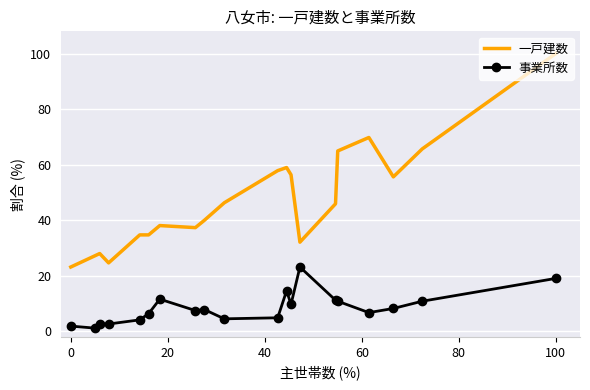

True or false: 事業所数 and 一戸建数 cross at least once.

False